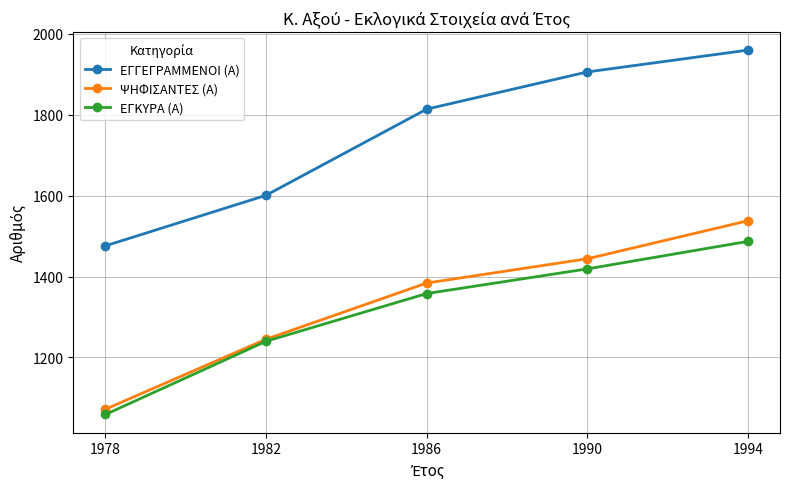

True or false: ΨΗΦΙΣΑΝΤΕΣ (Α) and ΕΓΓΕΓΡΑΜΜΕΝΟΙ (Α) cross at least once.

False